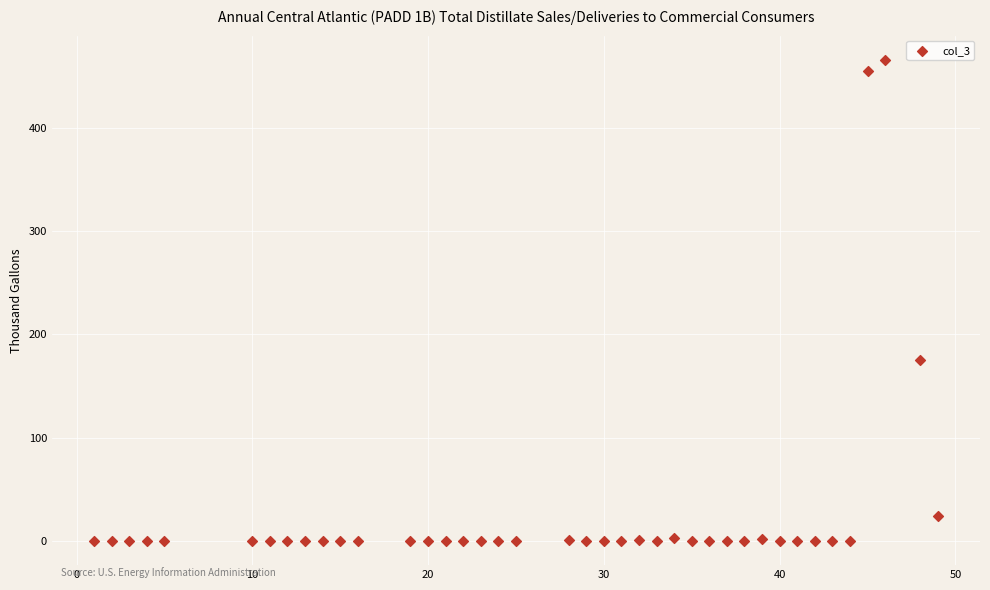

What is the range of X values (max minus min)?

48